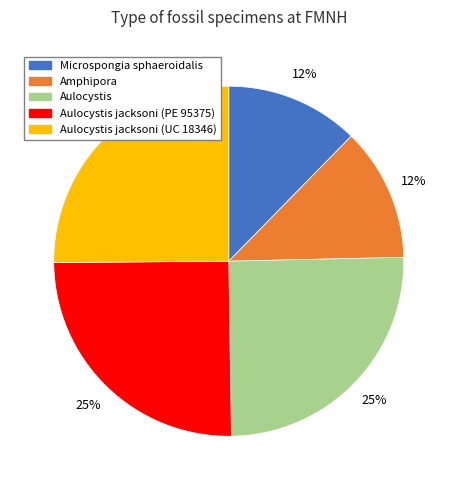

Is it true that Aulocystis jacksoni (UC 18346) is 25% of the pie?

True